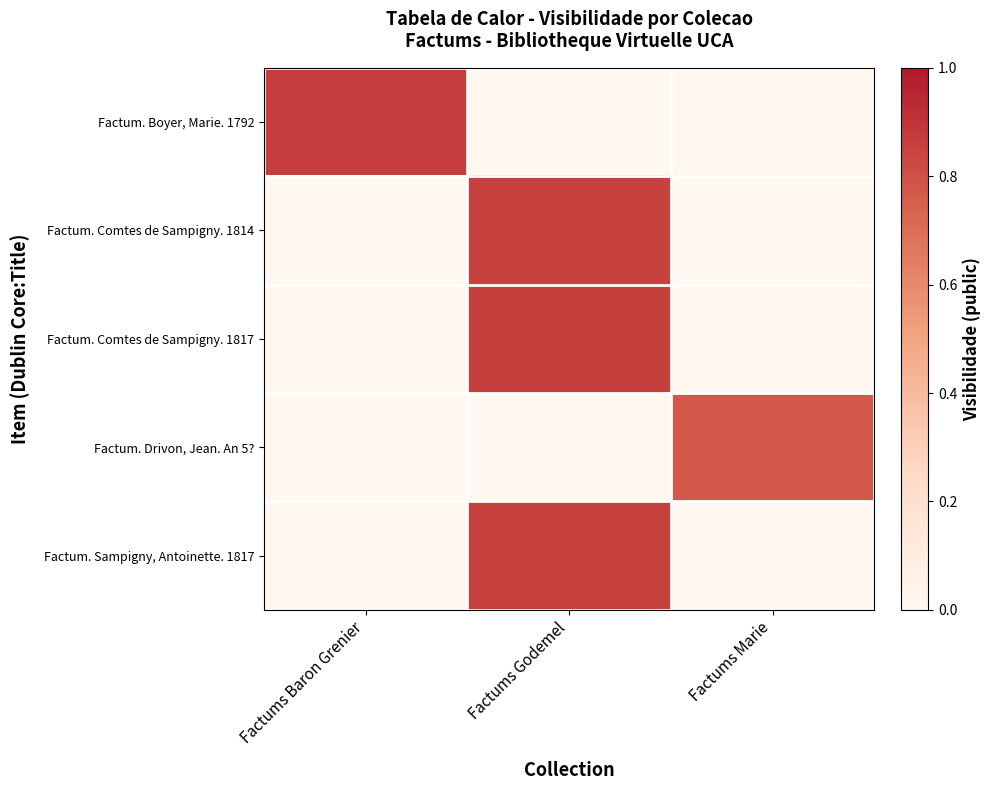

At how many categories does at least one series exceed 0?

3